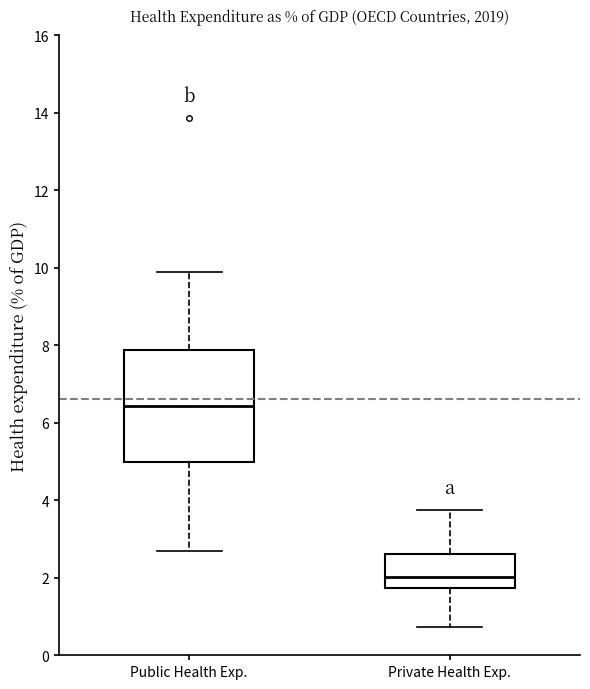

Which box has the highest median line?

Public Health Exp.